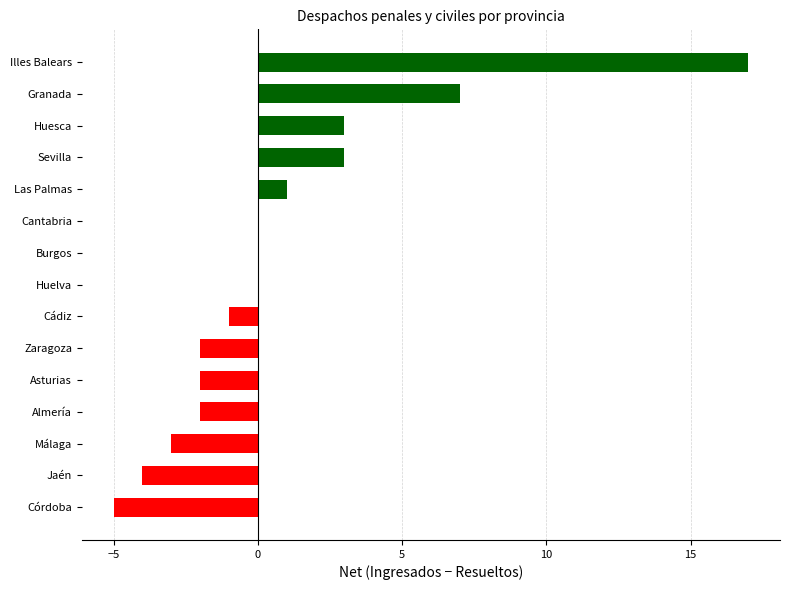

Which category has the highest value across all series?

Illes Balears